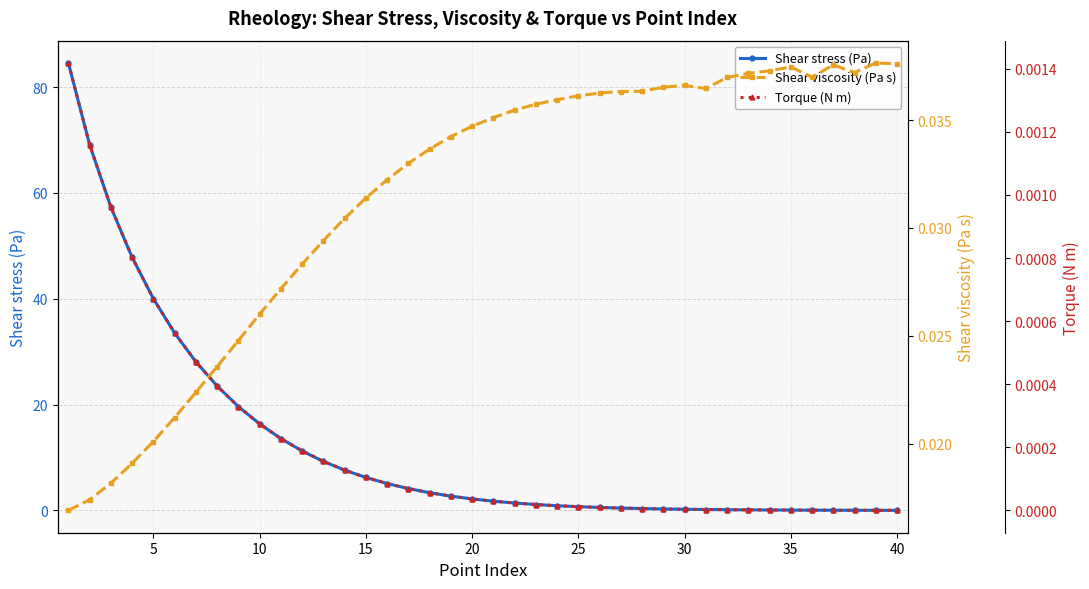

Reading left to right, what are all the values shown in this chart?

Shear stress (Pa): 84.5	69.1	57.3	47.8	40.0	33.5	28.1	23.5	19.6	16.4	13.6	11.2	9.3	7.6	6.2	5.1	4.1	3.4	2.7	2.2	1.8	1.4	1.1	0.9	0.7	0.6	0.5	0.4	0.3	0.2	0.2	0.1	0.1	0.1	0.1	0.1	0.0	0.0	0.0	0.0
Shear viscosity (Pa s): 0.0	0.0	0.0	0.0	0.0	0.0	0.0	0.0	0.0	0.0	0.0	0.0	0.0	0.0	0.0	0.0	0.0	0.0	0.0	0.0	0.0	0.0	0.0	0.0	0.0	0.0	0.0	0.0	0.0	0.0	0.0	0.0	0.0	0.0	0.0	0.0	0.0	0.0	0.0	0.0
Torque (N m): 0.0	0.0	0.0	0.0	0.0	0.0	0.0	0.0	0.0	0.0	0.0	0.0	0.0	0.0	0.0	0.0	0.0	0.0	0.0	0.0	0.0	0.0	0.0	0.0	0.0	0.0	0.0	0.0	0.0	0.0	0.0	0.0	0.0	0.0	0.0	0.0	0.0	0.0	0.0	0.0